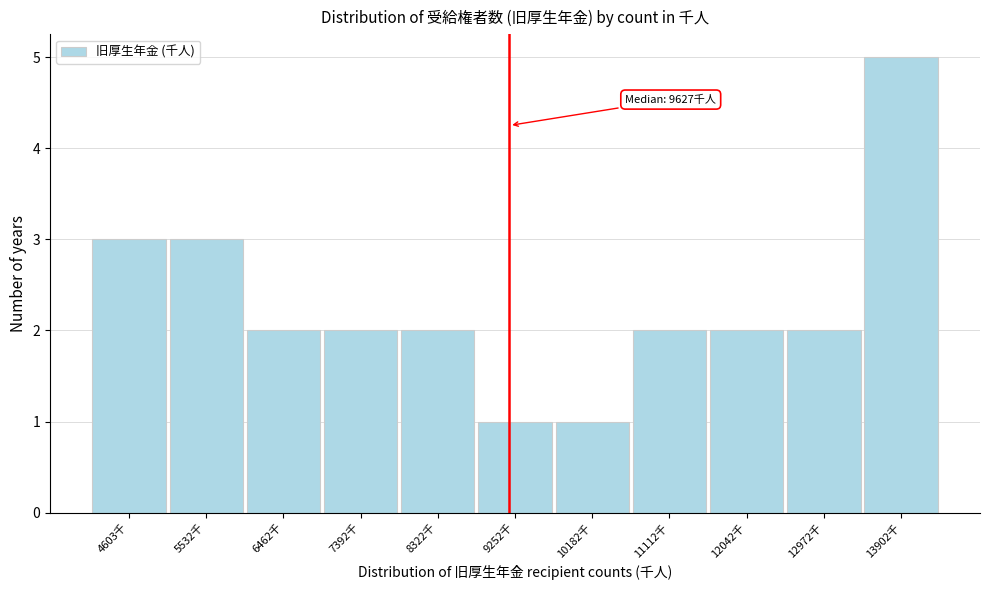

Reading left to right, transcribe all the data shown in this chart.

3	3	2	2	2	1	1	2	2	2	5